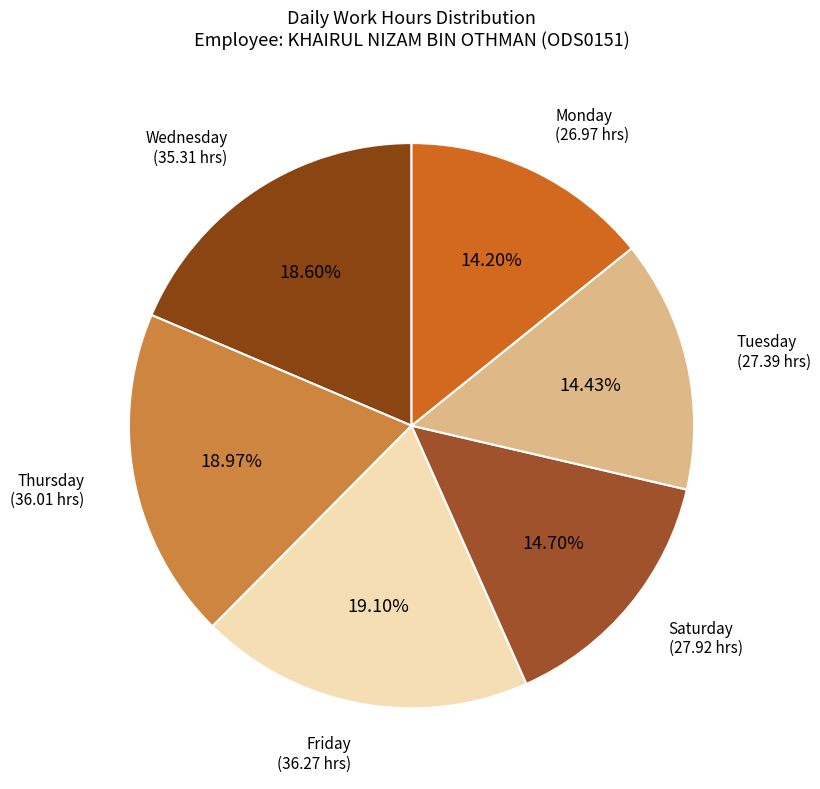

Approximately how many times larger is the value at Wednesday (35.31 hrs) compared to Friday (36.27 hrs)?

1.0